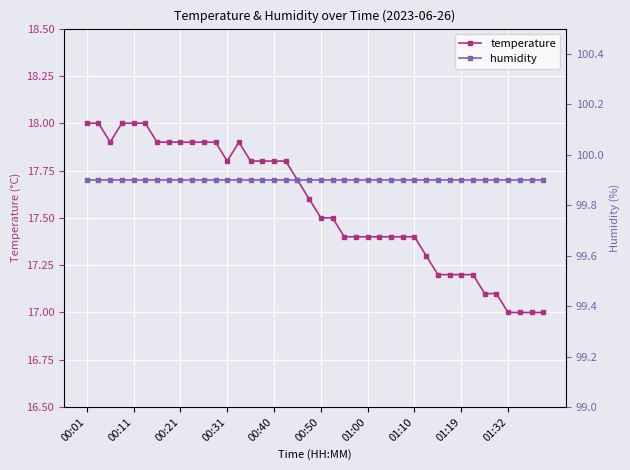

True or false: humidity and temperature cross at least once.

False